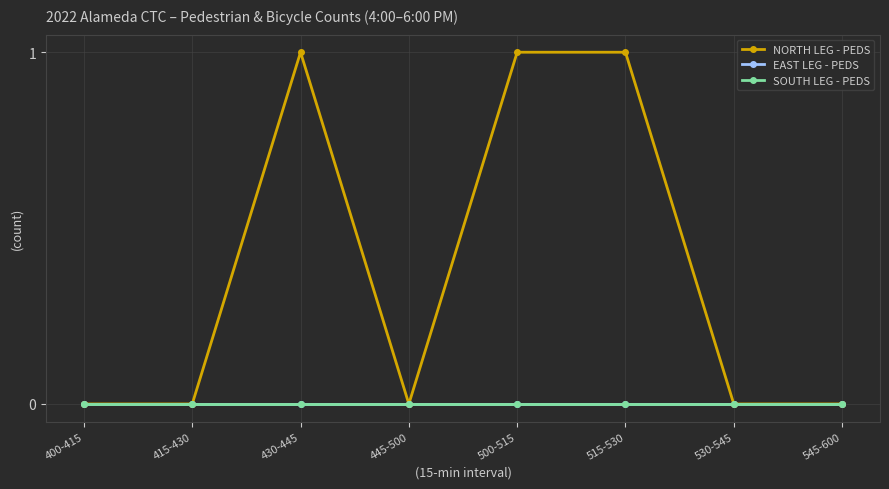

At 430-445, list the series in order from smallest to largest.

EAST LEG - PEDS, SOUTH LEG - PEDS, NORTH LEG - PEDS